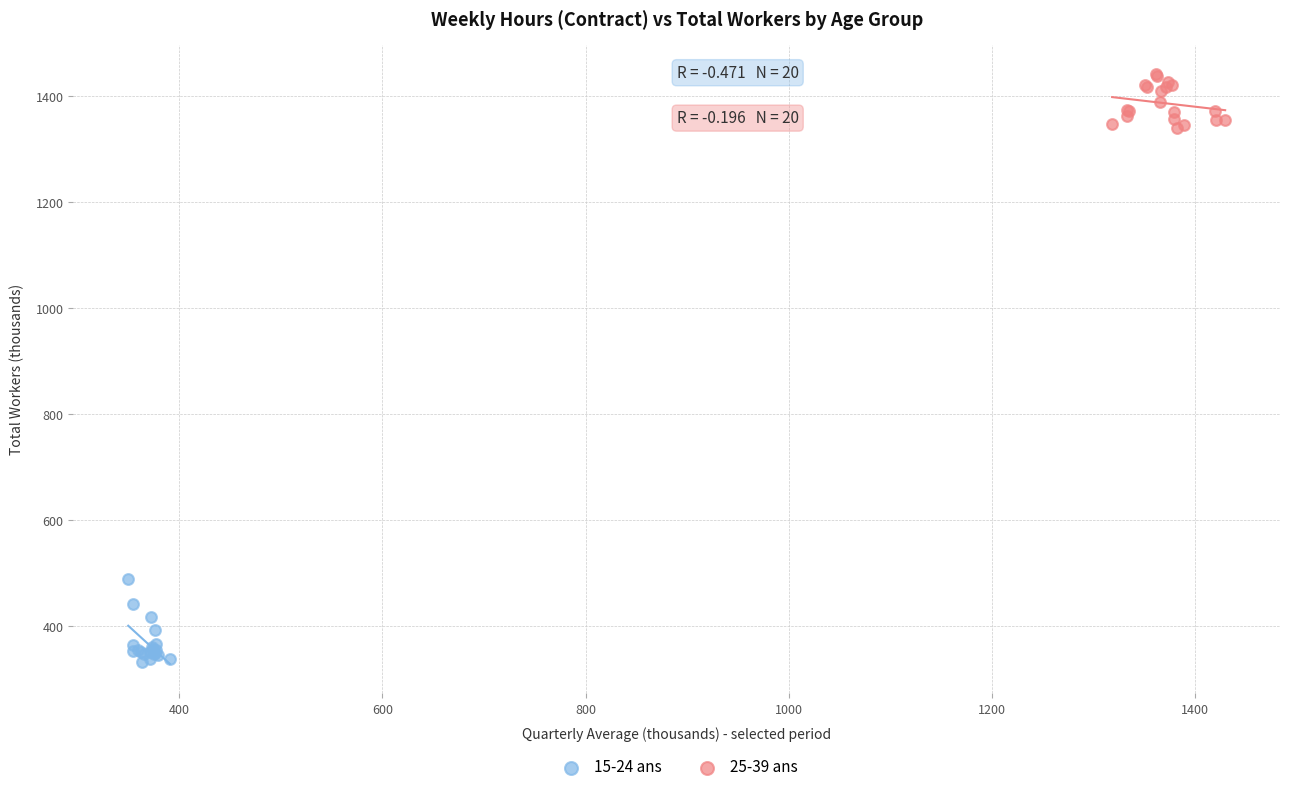

Which series contains the highest Y value?

25-39 ans